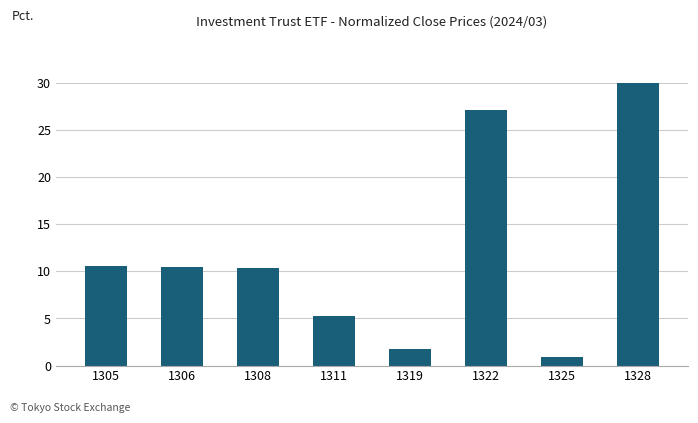

Is it true that the value at 1311 is 5.3?

True